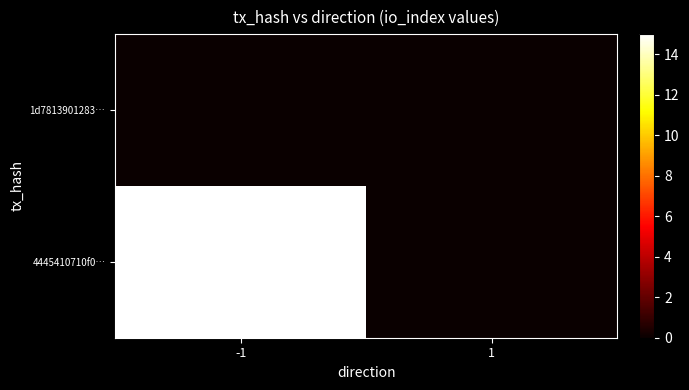

Which series has the largest total across all categories?

4445410710f0…